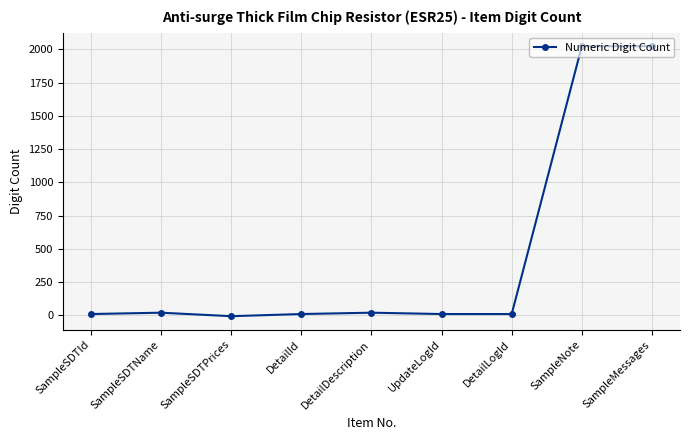

Approximately how many times larger is the value at SampleMessages compared to SampleSDTId?

202.4